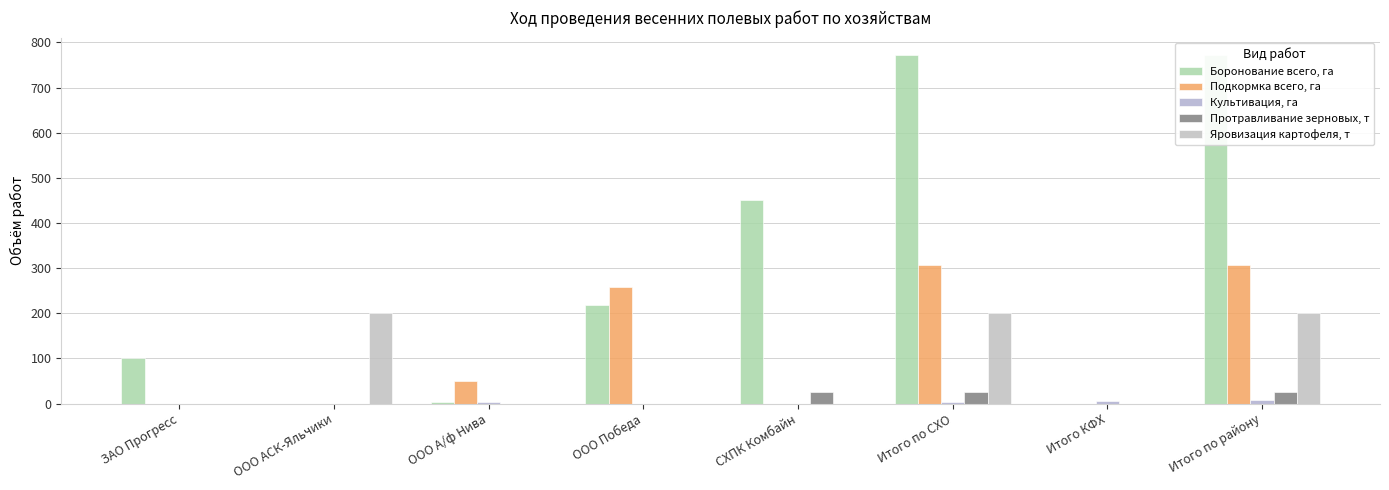

At which label is Боронование всего, га closest to 386?

СХПК Комбайн